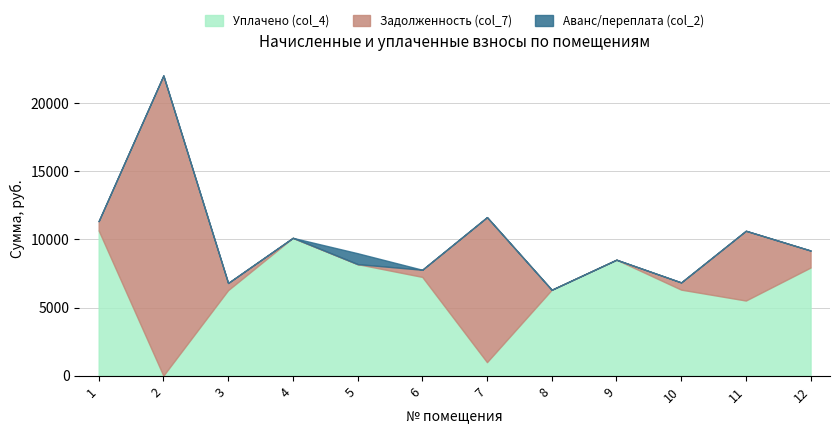

How many intersections are there between Аванс/переплата (col_2) and Задолженность (col_7)?

1